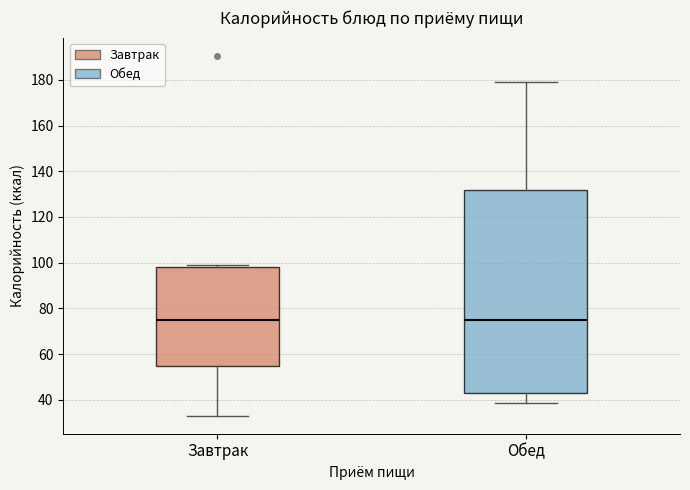

Where does the median line of the box for Завтрак sit on the y-axis? The values are not printed on the chart, so give them approximately, as read against the axis.

74